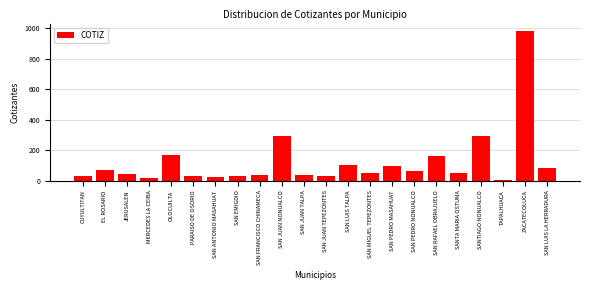

Read the value at SAN JUAN TALPA.

40